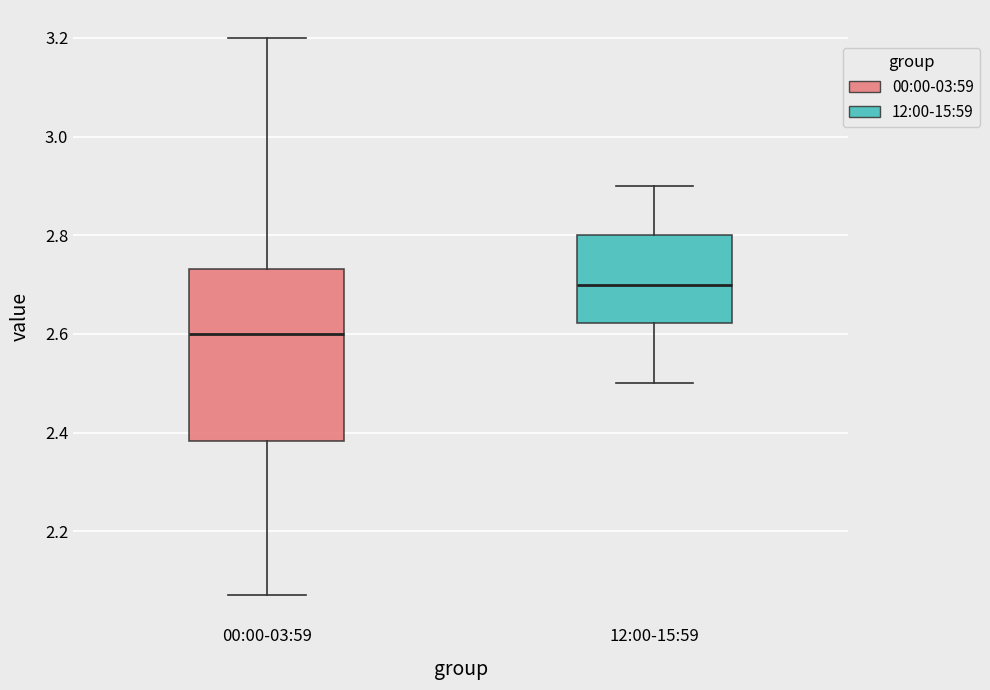

Which box has the highest median line?

12:00-15:59